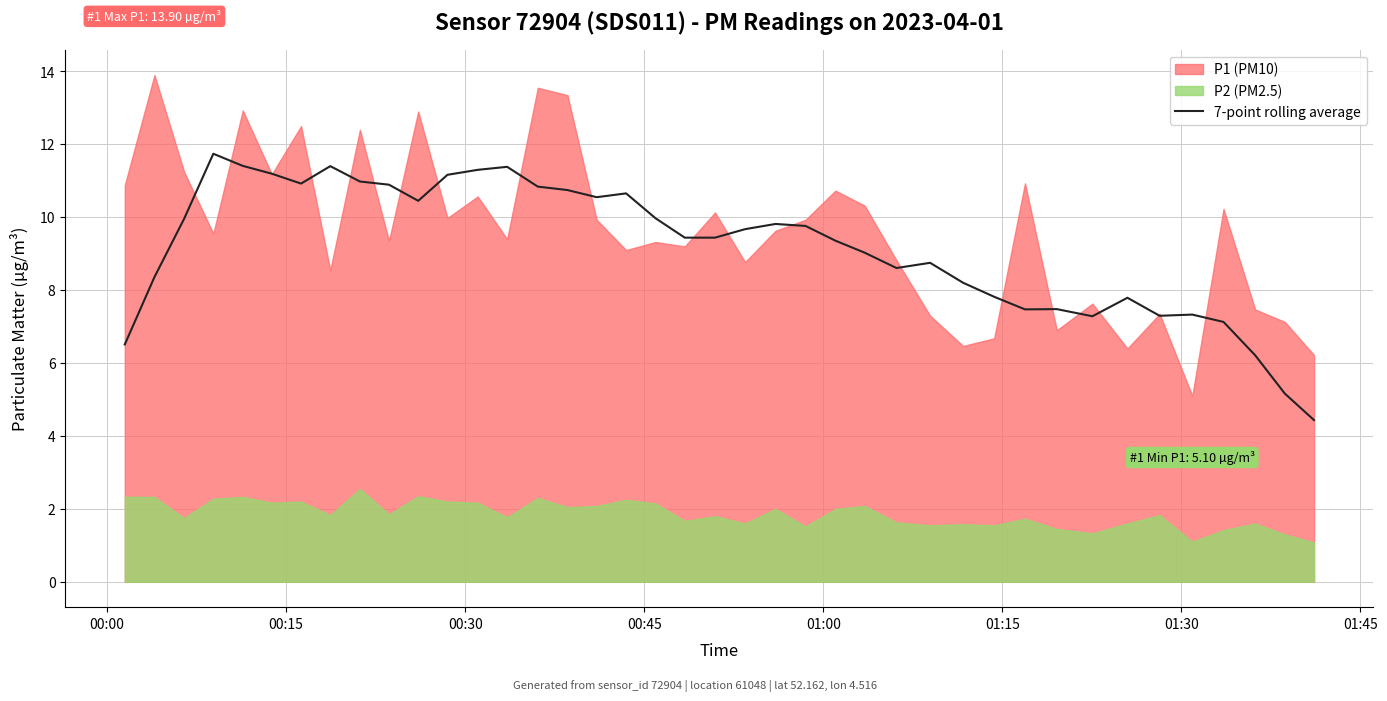

What is the sum of all values?

367.9